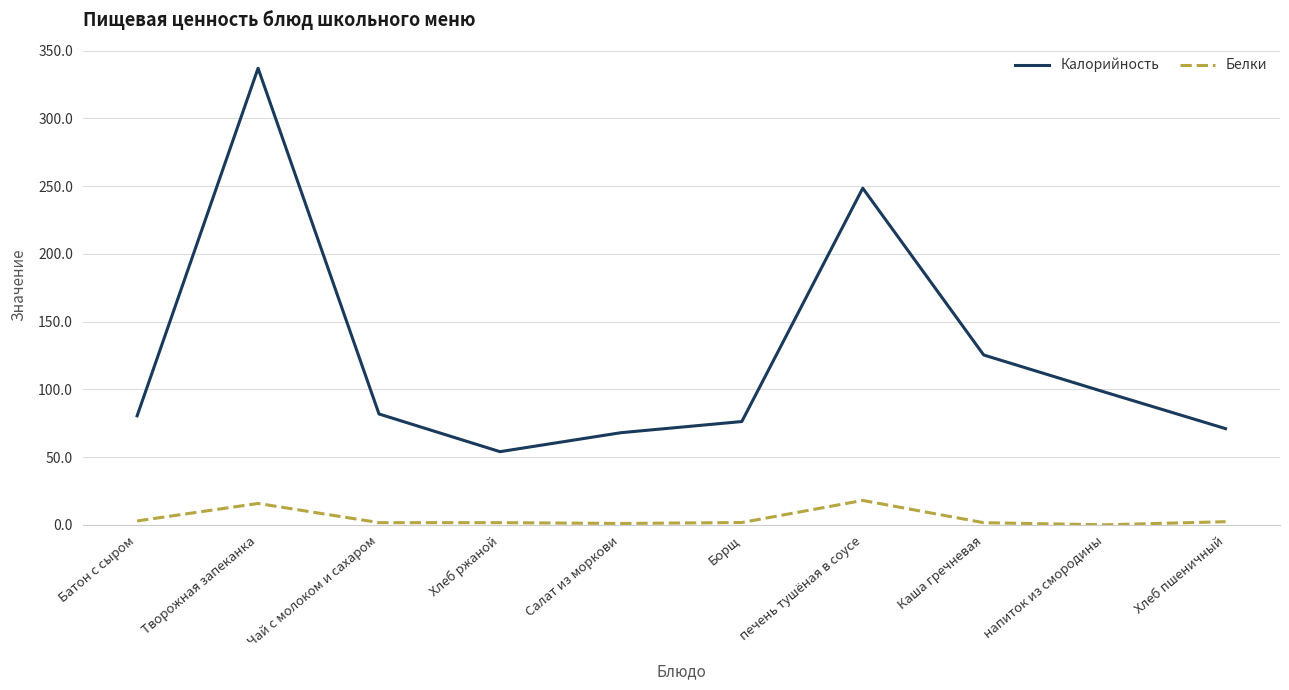

True or false: Калорийность and Белки intersect in this chart.

False